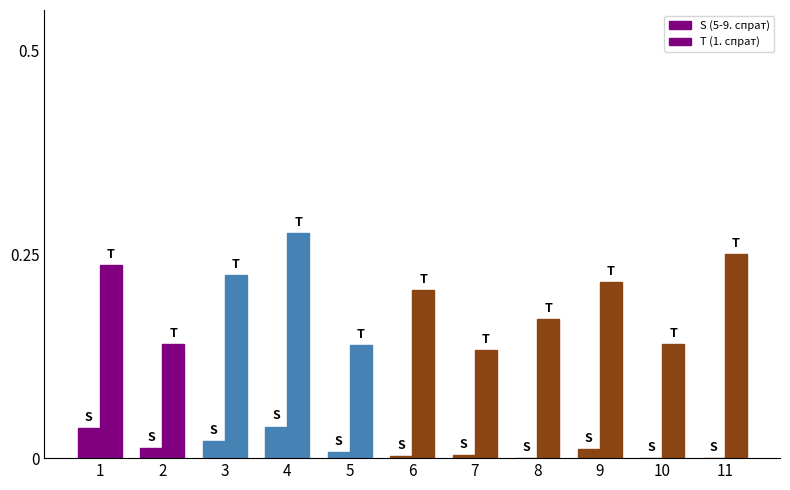

Is the value of S (5-9. спрат) at 9 greater than the value of T (1. спрат) at 3?

No